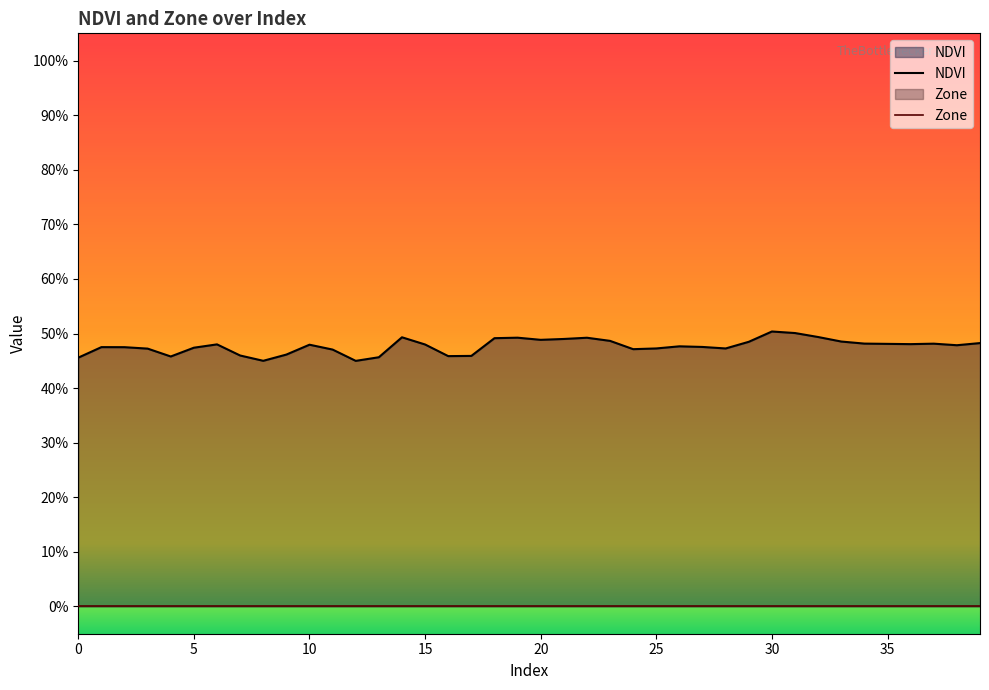

At how many categories does at least one series exceed 0?

40